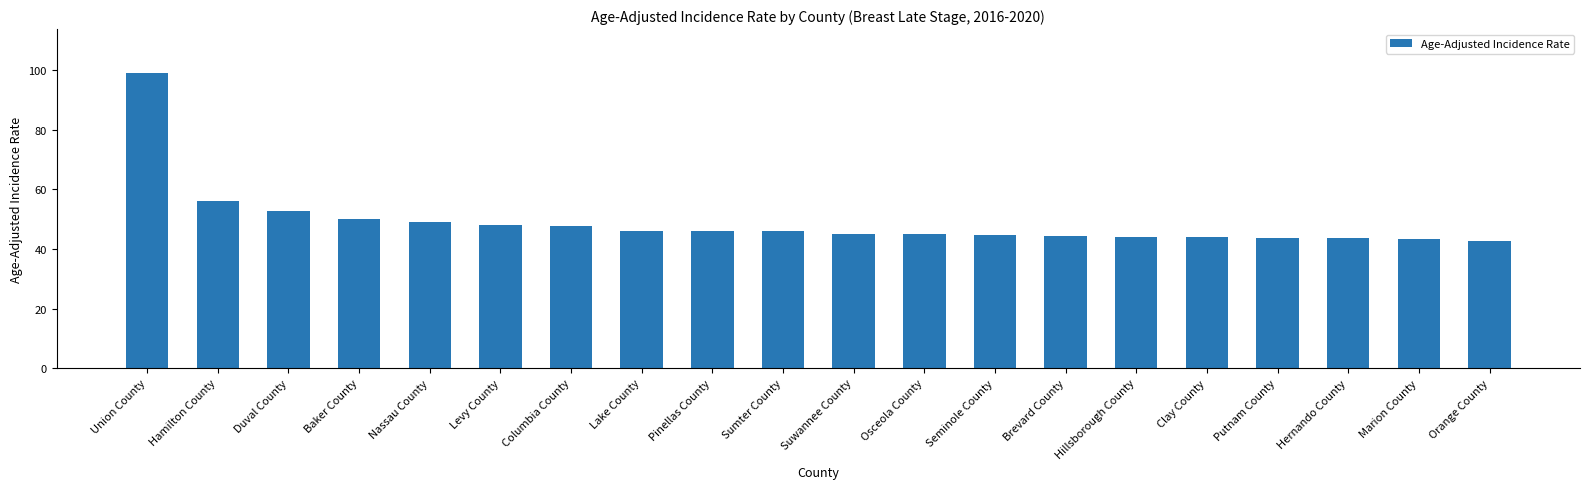

At which label is the value closest to 70?

Hamilton County